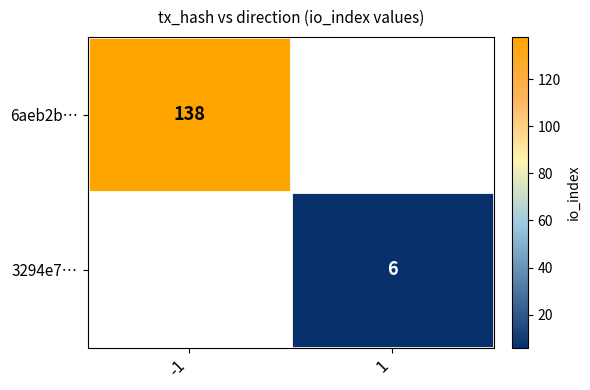

The 3294e7… series shows 6 at 1. True or false?

True